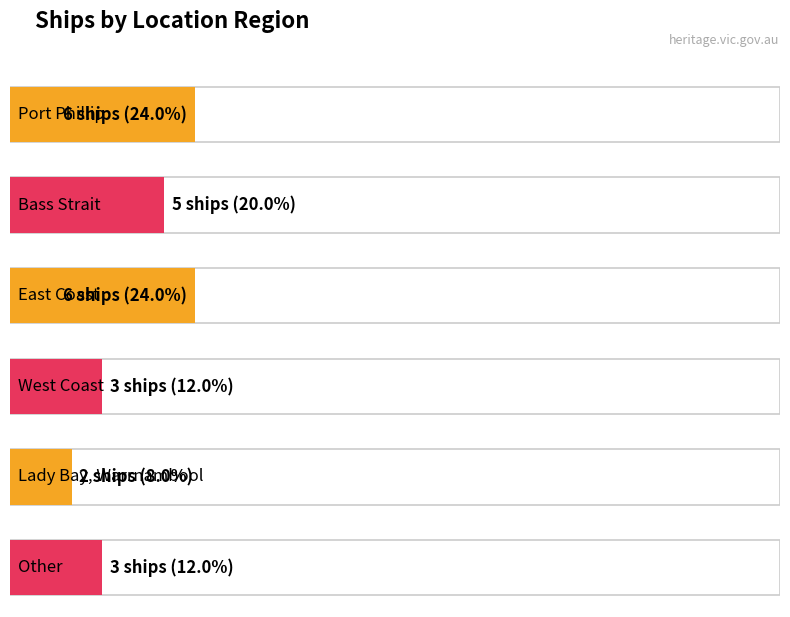

What is the difference between the second highest and minimum values?

4